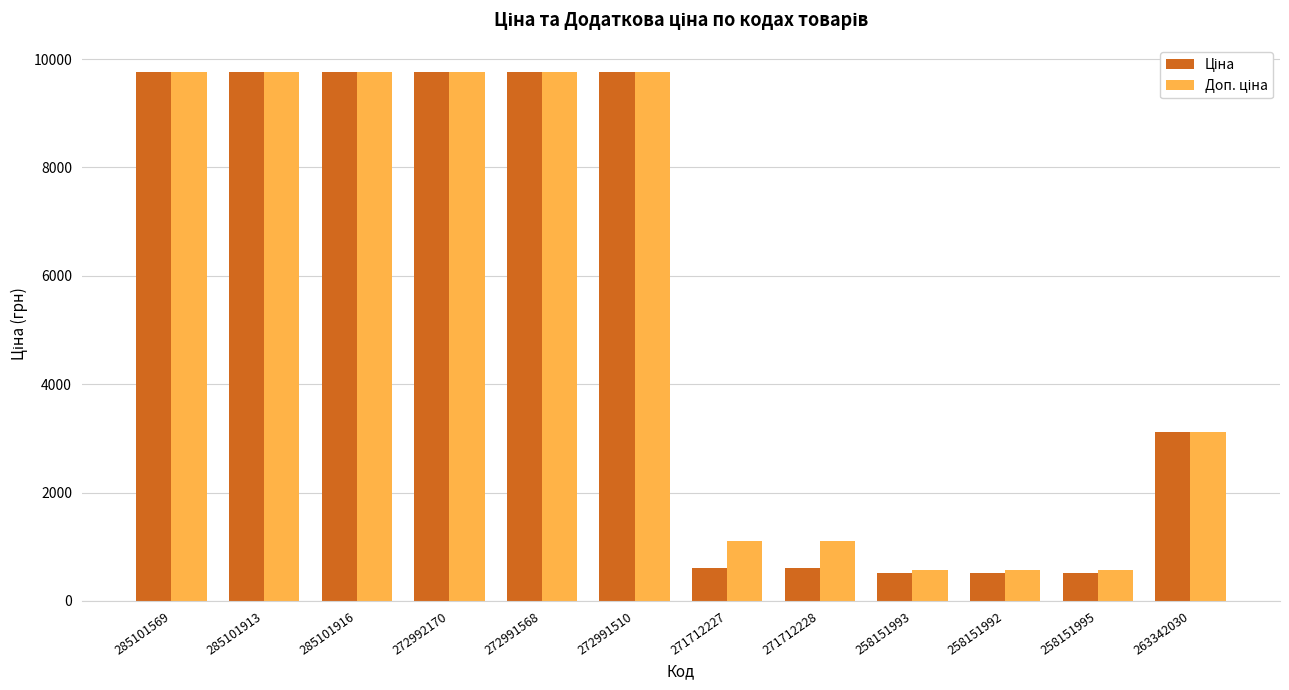

At how many categories does at least one series exceed 5710?

6